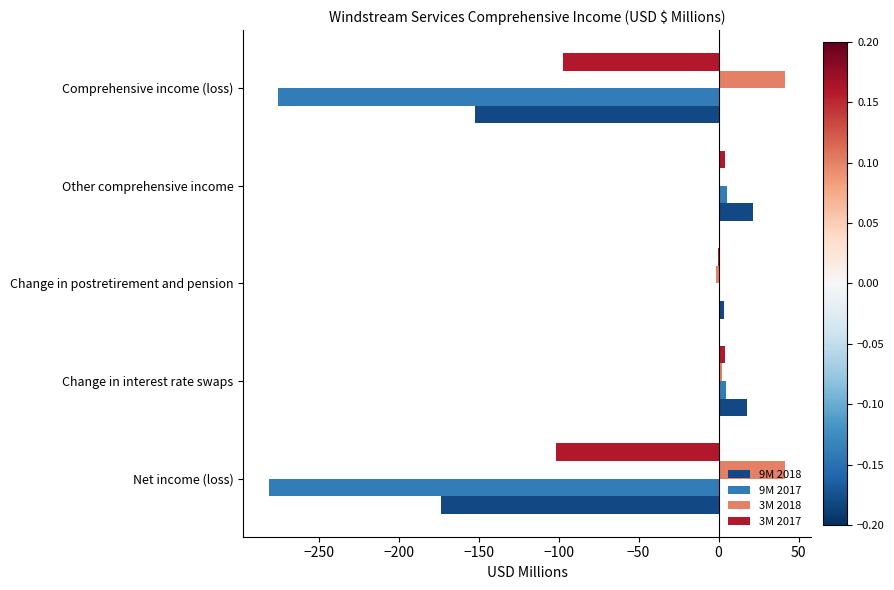

What is the maximum value shown in the chart?

41.7